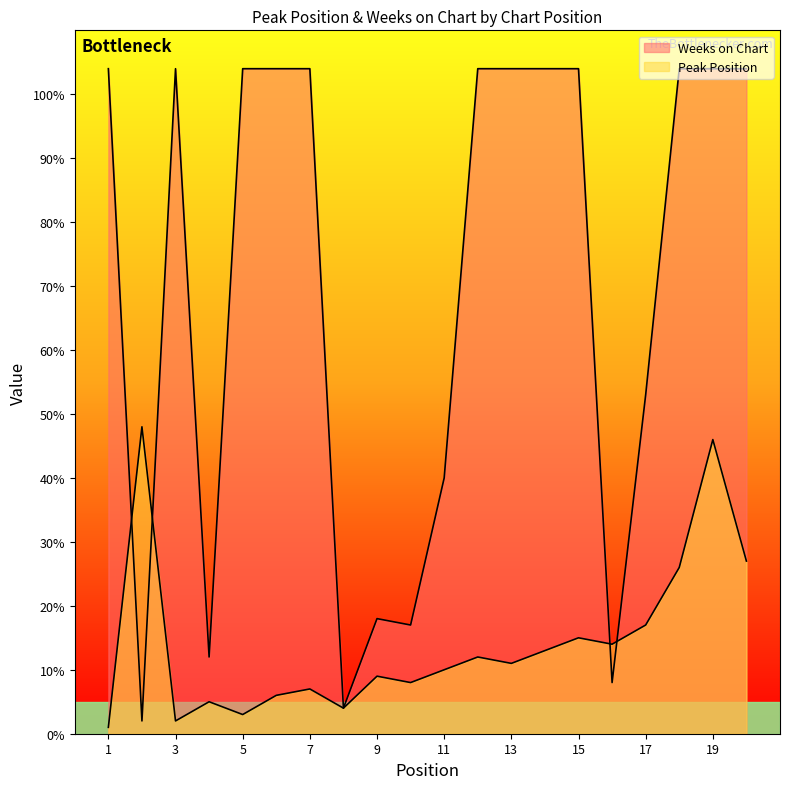

At how many categories does at least one series exceed 45?

14